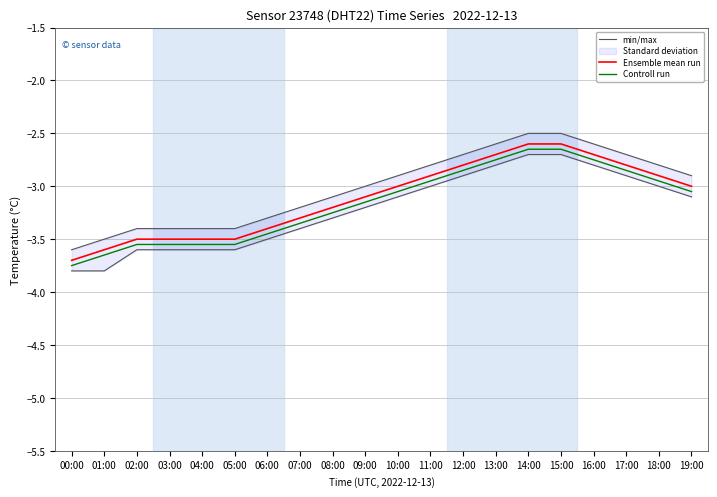

True or false: min/max and Ensemble mean run cross at least once.

False